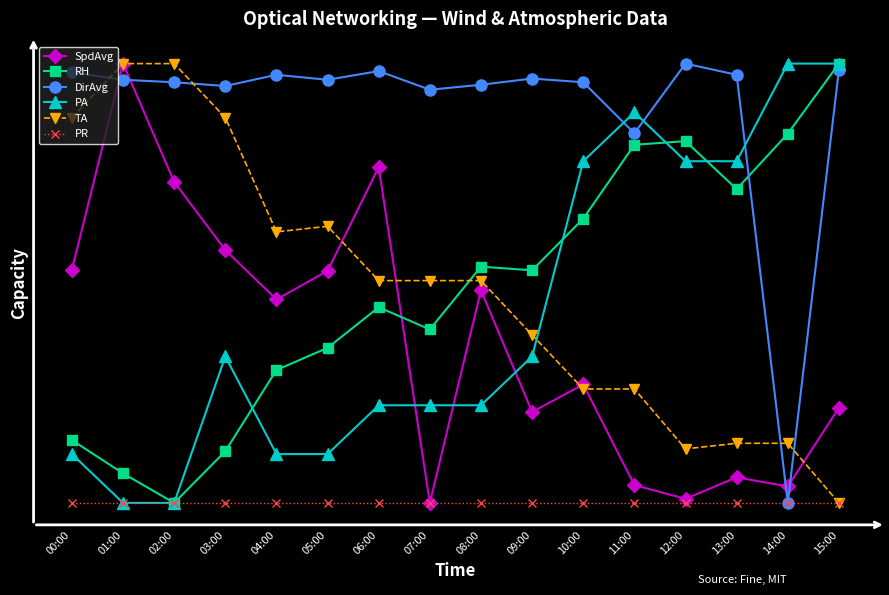

Which series has the largest total across all categories?

DirAvg